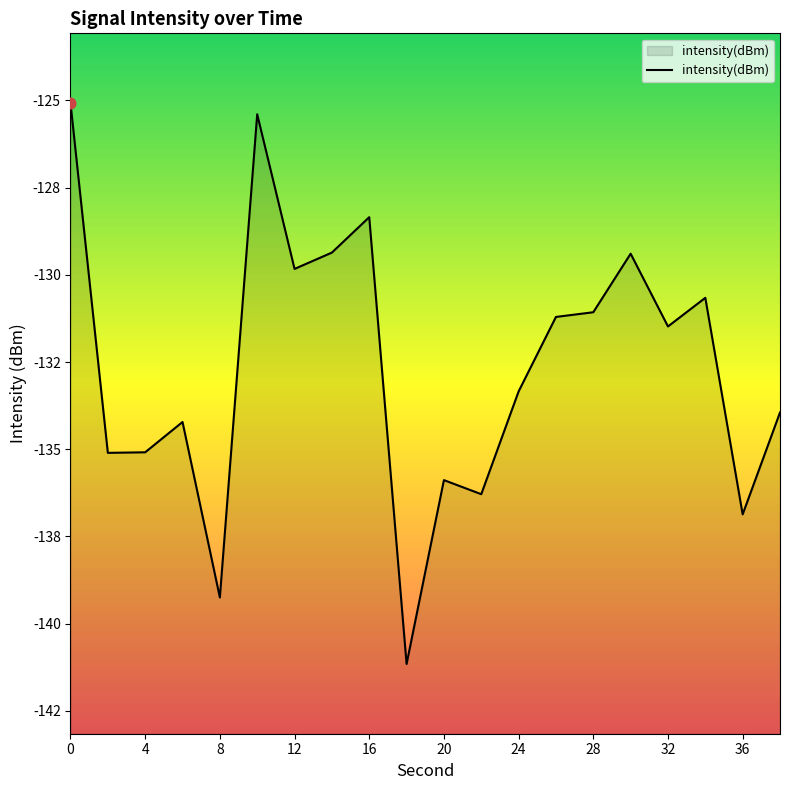

Which has a higher value, 24 or 36?

24